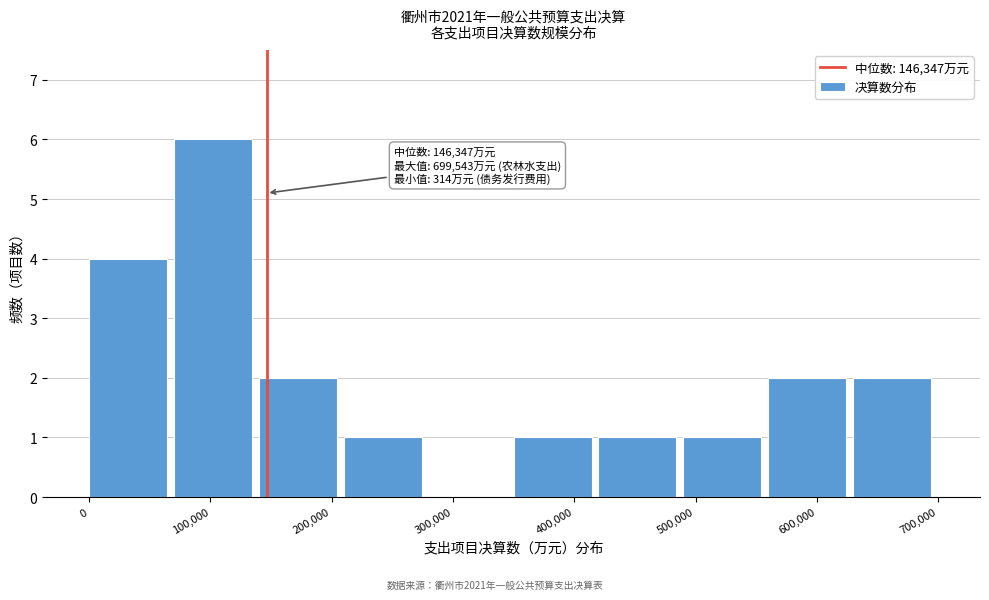

Which range on the x-axis has the tallest bar?

70000 to 140000